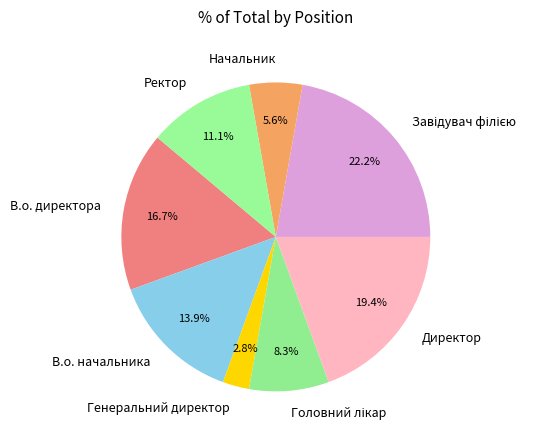

To the nearest percent, what portion does В.о. начальника represent?

14%